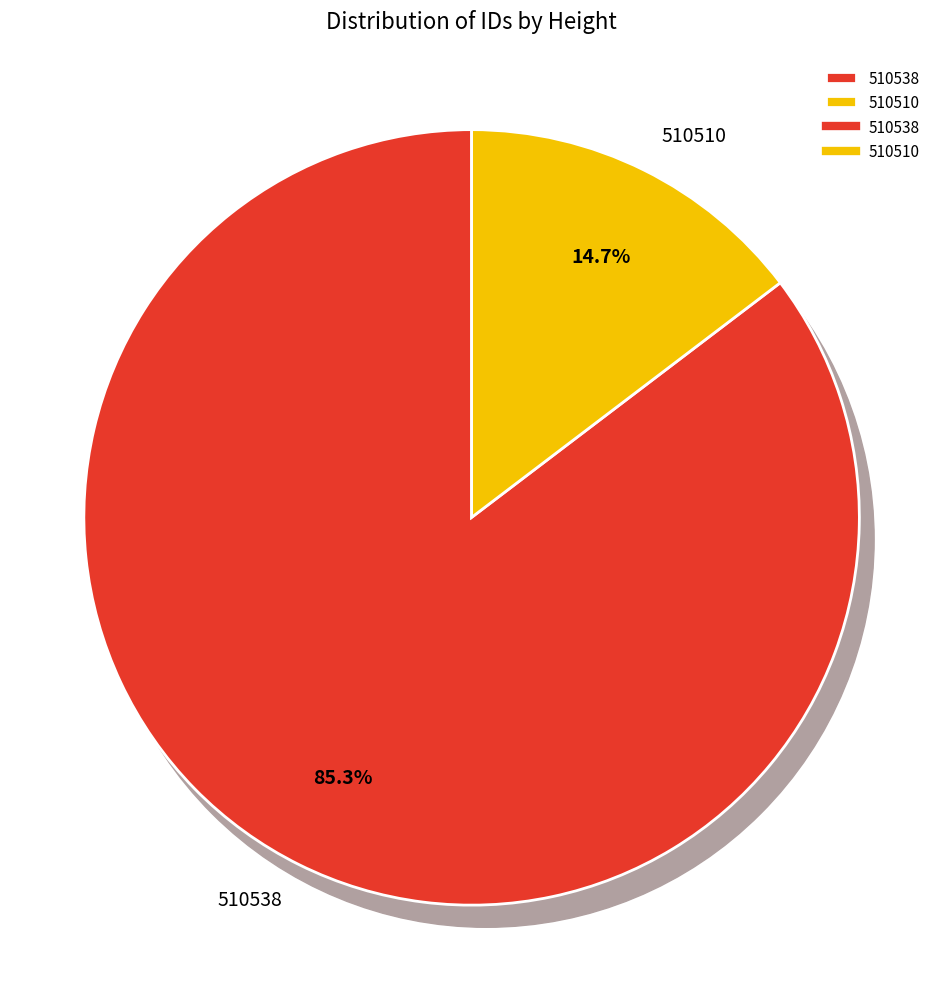

To the nearest percent, what portion does 510538 represent?

85%